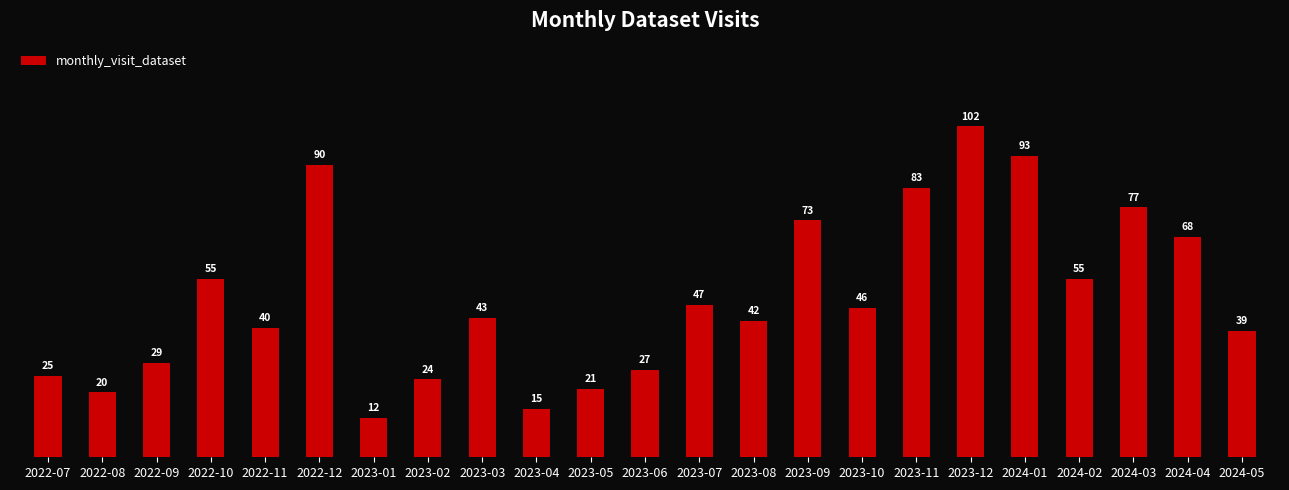

At which label does the data first exceed 43?

2022-10